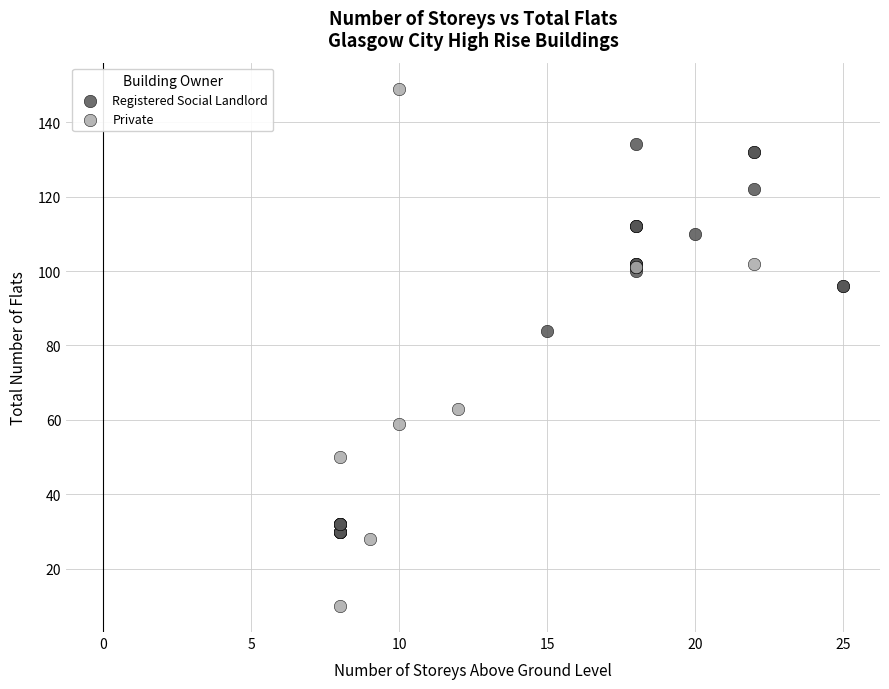

Which series contains the lowest Y value?

Private